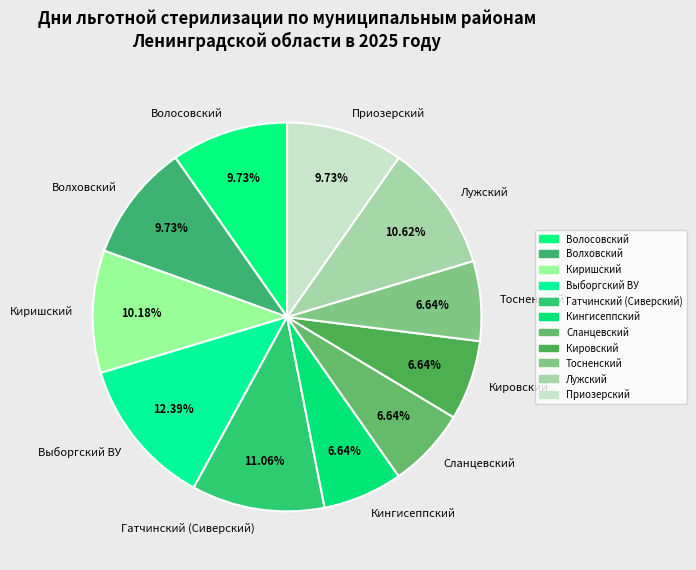

Count the number of slices in the pie.

11